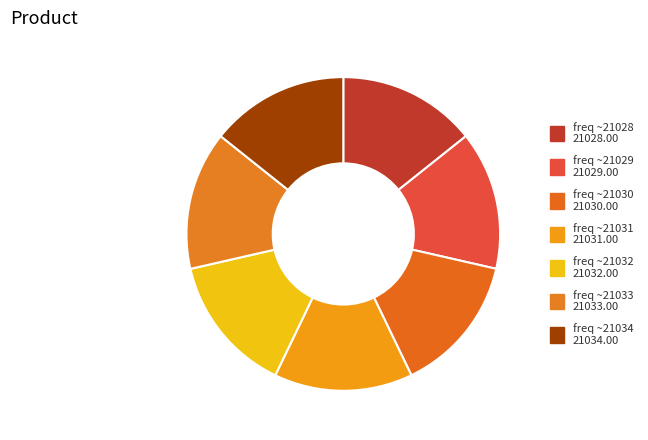

What percentage do freq ~21029 and freq ~21033 together represent?

28.6%